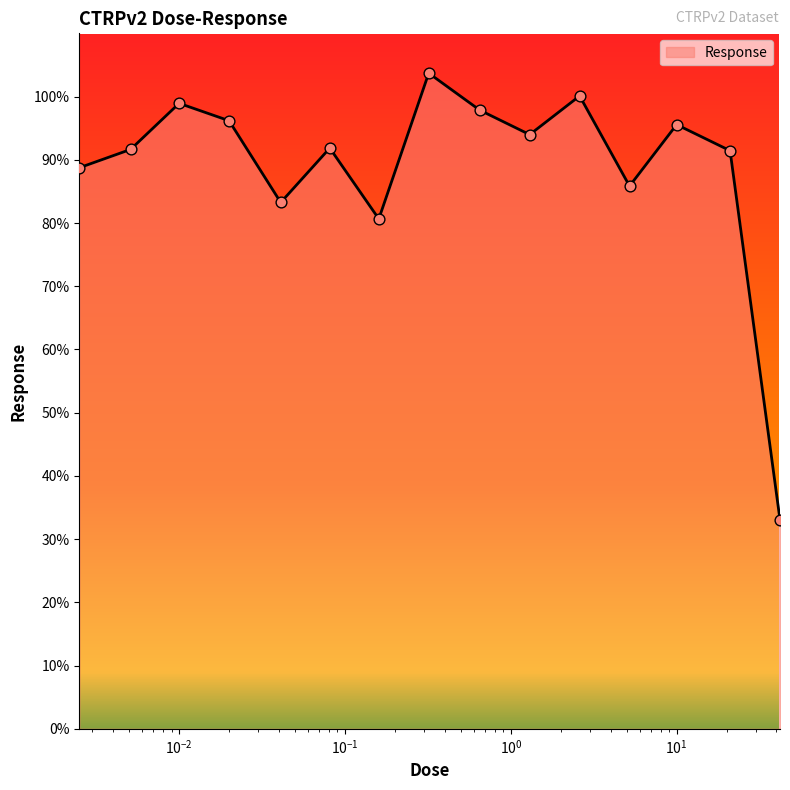

What is the maximum value shown in the chart?

103.7